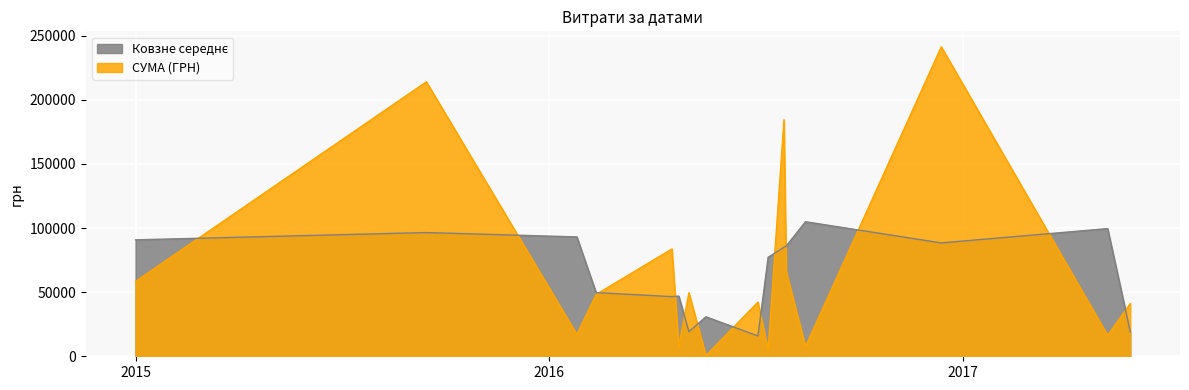

What is the minimum value shown in the chart?

528.0